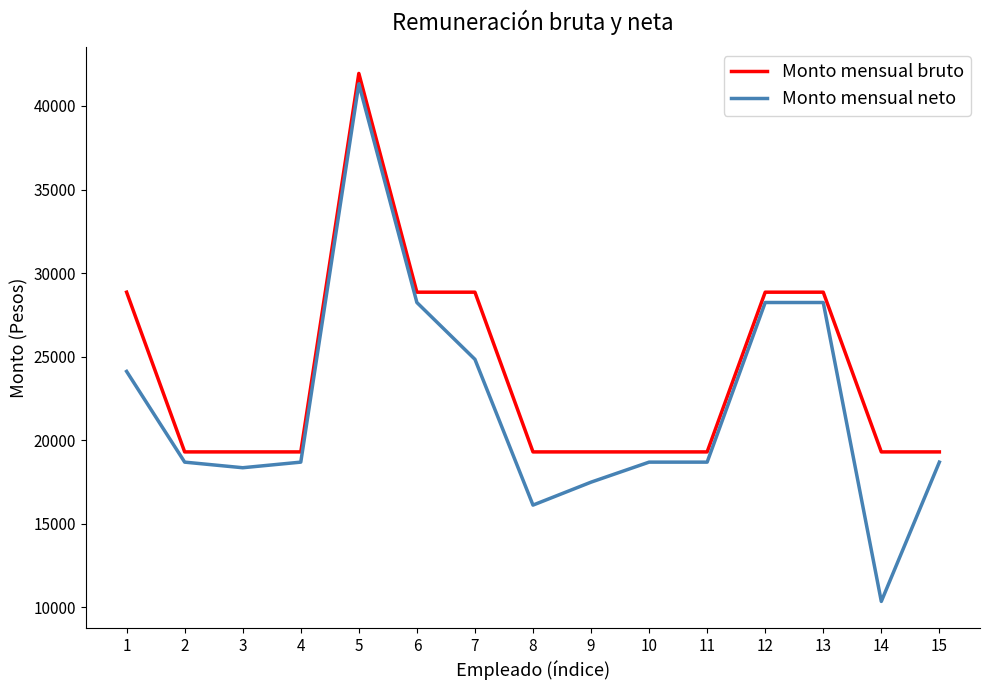

True or false: Monto mensual neto and Monto mensual bruto intersect in this chart.

False